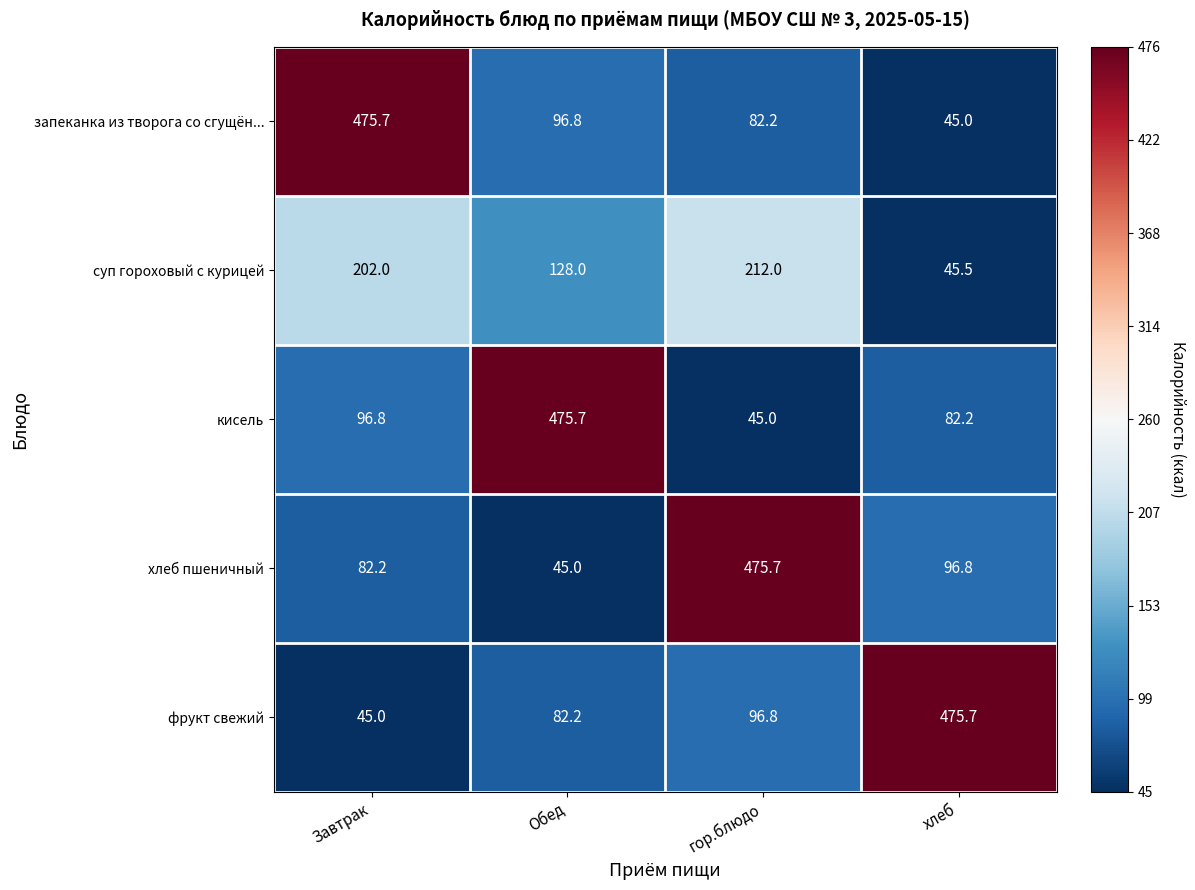

What is the difference between the highest and lowest values at Обед?

430.7